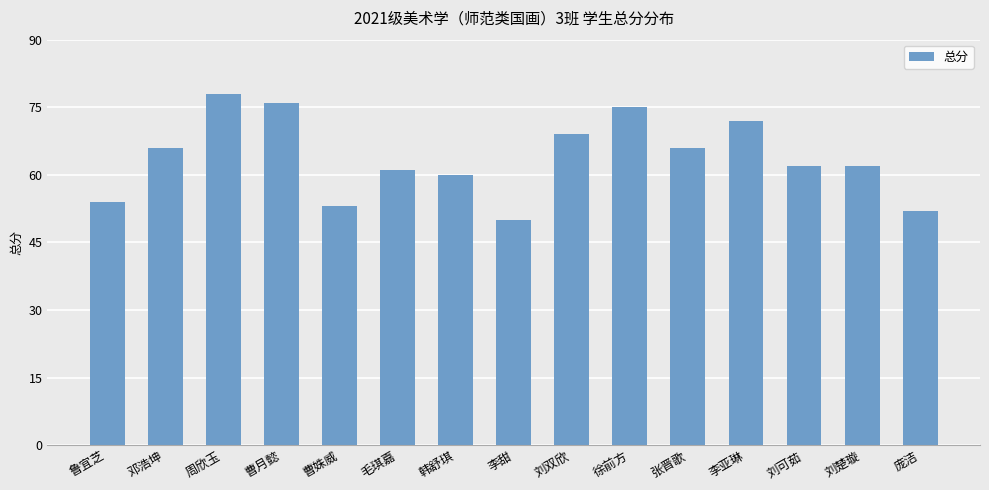

What is the average value?

64